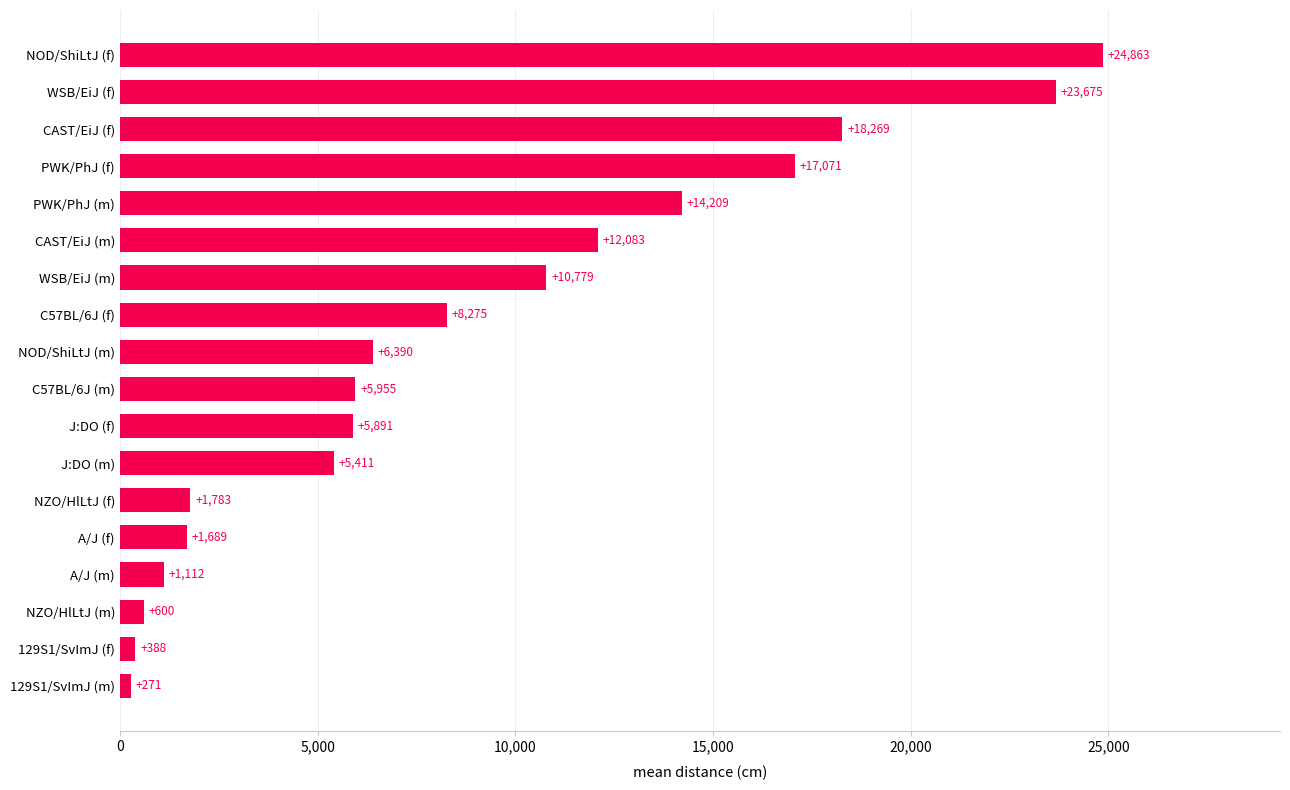

Between J:DO (m) and 129S1/SvImJ (f), which is larger?

J:DO (m)